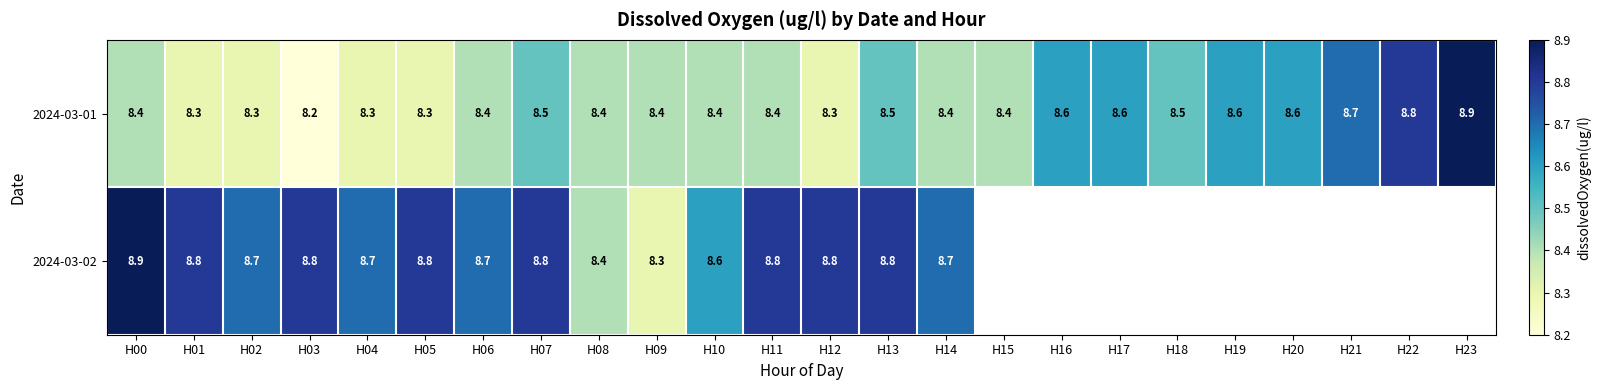

Which category has the highest value in the 2024-03-01 series?

H23